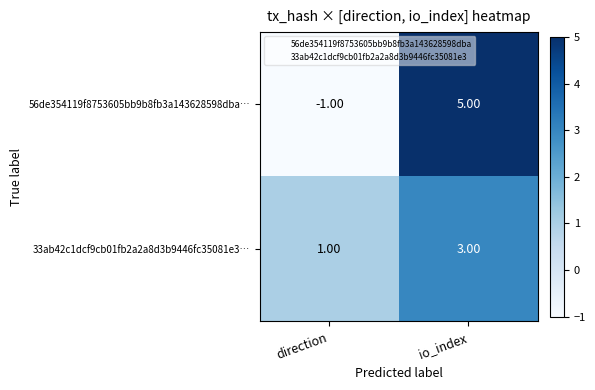

At which label is 56de354119f8753605bb9b8fb3a143628598dba… closest to 2?

direction